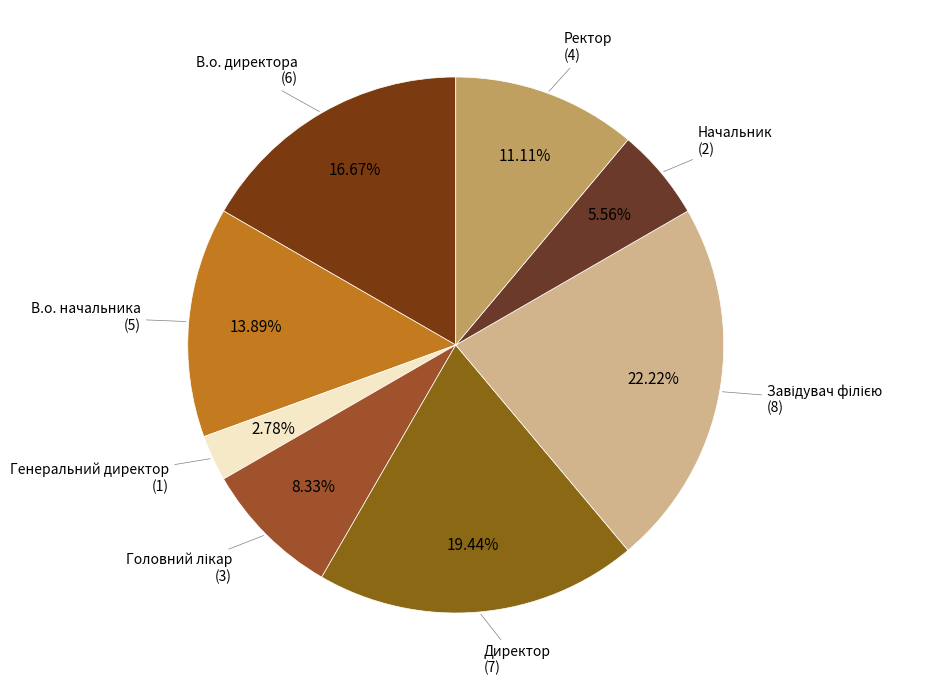

Which slice is the smallest?

Генеральний директор